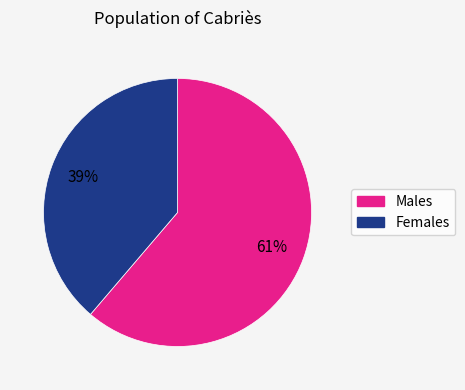

Does any single category account for the majority?

Yes